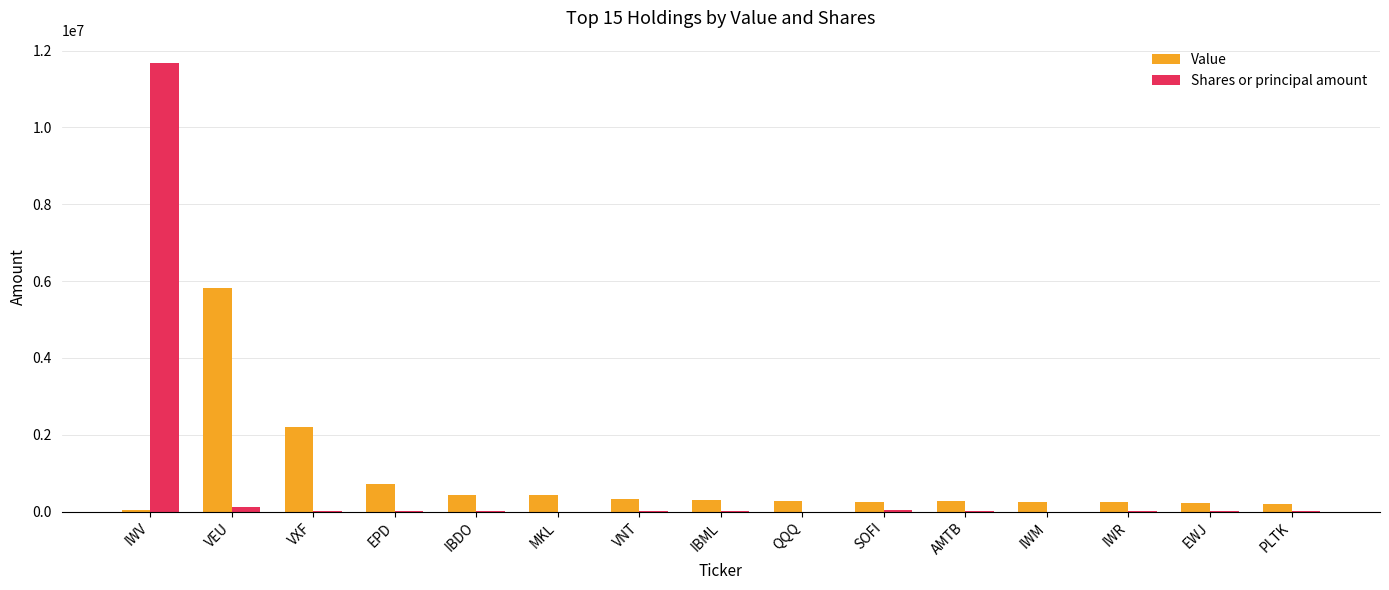

Is it true that Value equals 5809959 at VEU?

True